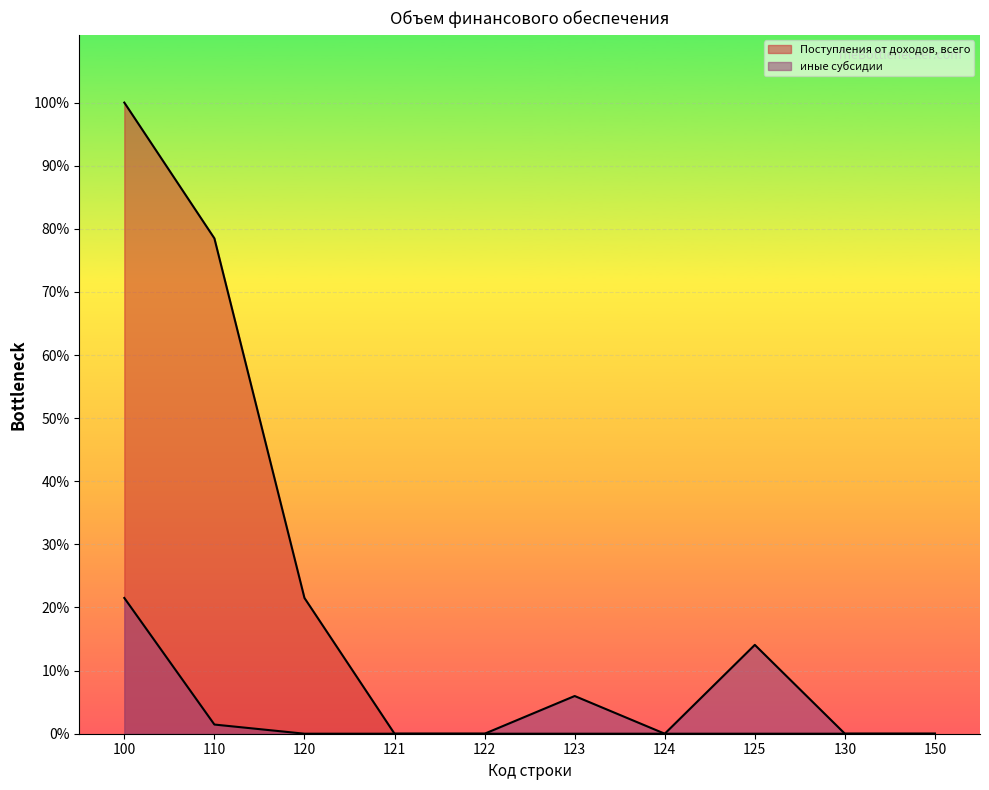

Reading left to right, transcribe all the data shown in this chart.

Поступления от доходов, всего: 100=40638500	110=31897300	120=8741200	121=0	122=0	123=0	124=0	125=0	130=0	150=0
иные субсидии: 100=8741200	110=590900	120=1100	121=0	122=0	123=2428000	124=0	125=5721200	130=0	150=0